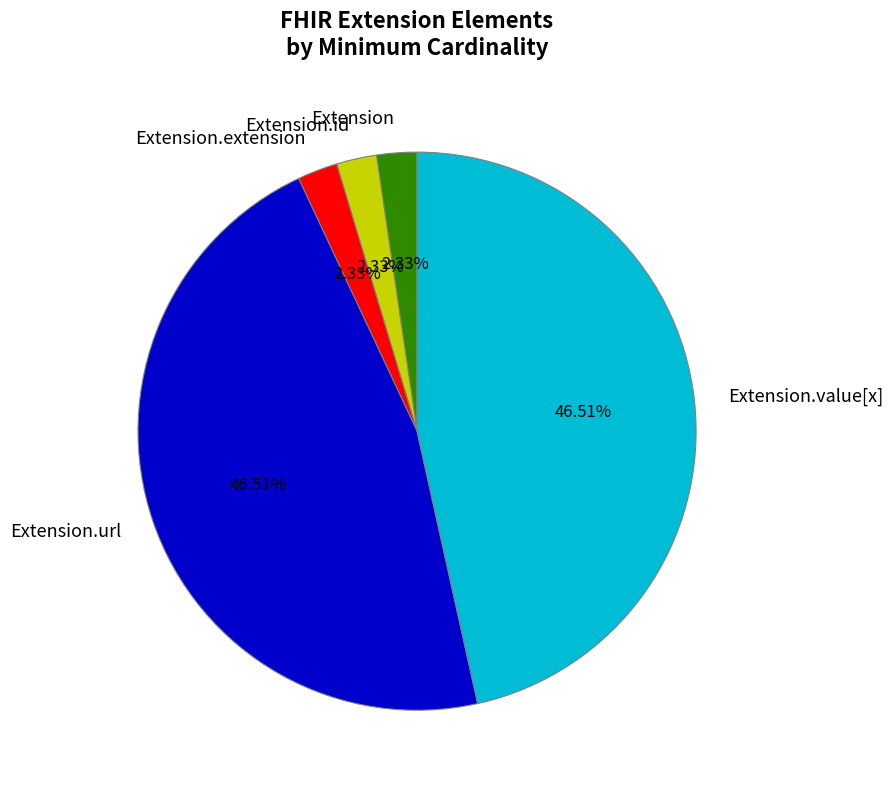

How many slices are in this pie chart?

5